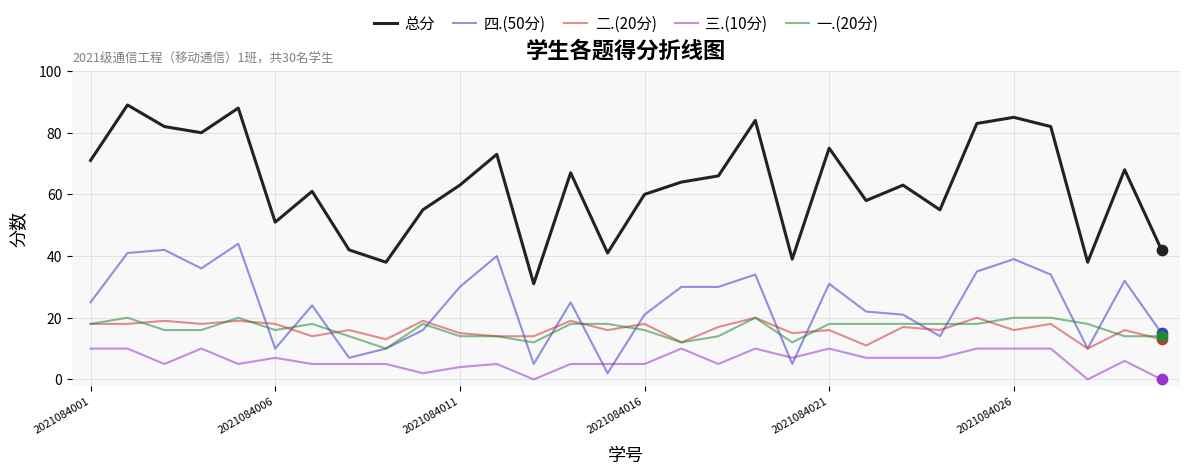

Which series has the largest total across all categories?

总分